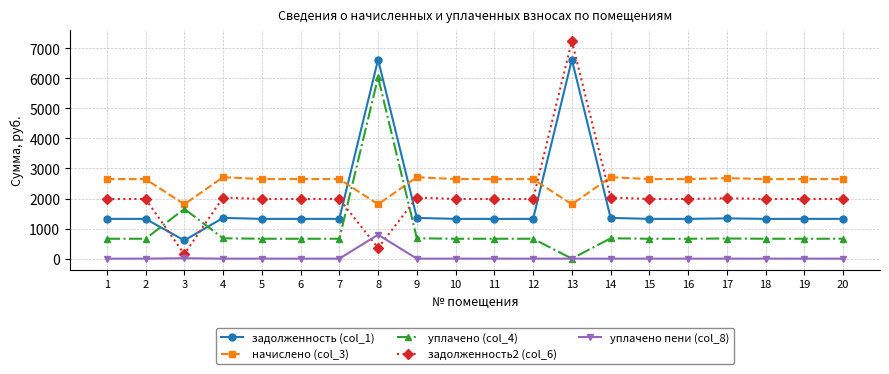

Which series has the widest spread of values?

задолженность2 (col_6)